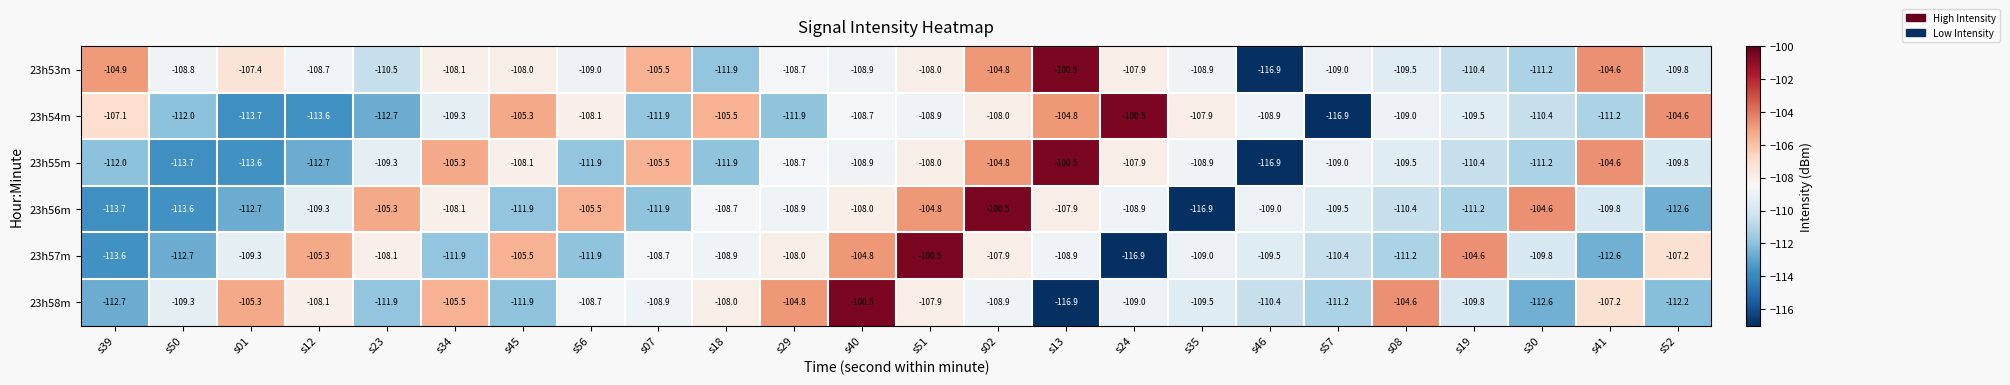

What is the lowest value of the 23h53m series?

-116.9